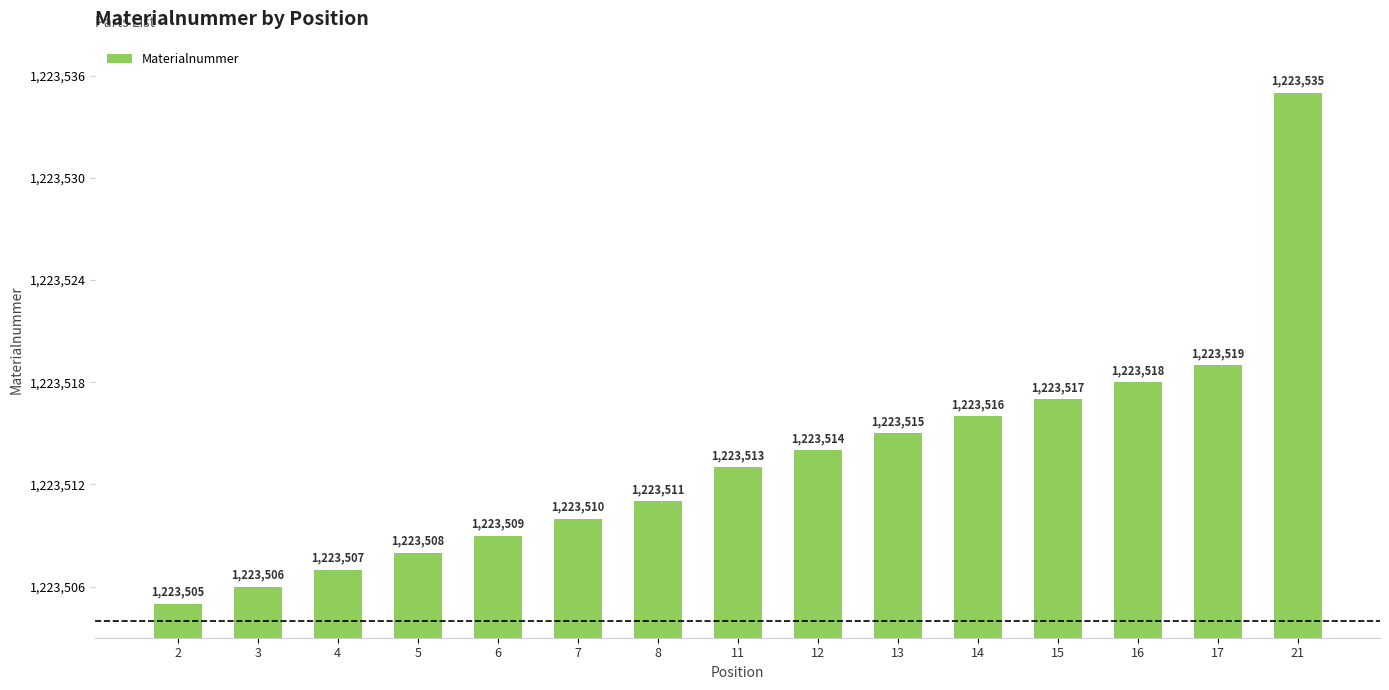

Reading right to left, transcribe all the data shown in this chart.

21=1223535	17=1223519	16=1223518	15=1223517	14=1223516	13=1223515	12=1223514	11=1223513	8=1223511	7=1223510	6=1223509	5=1223508	4=1223507	3=1223506	2=1223505